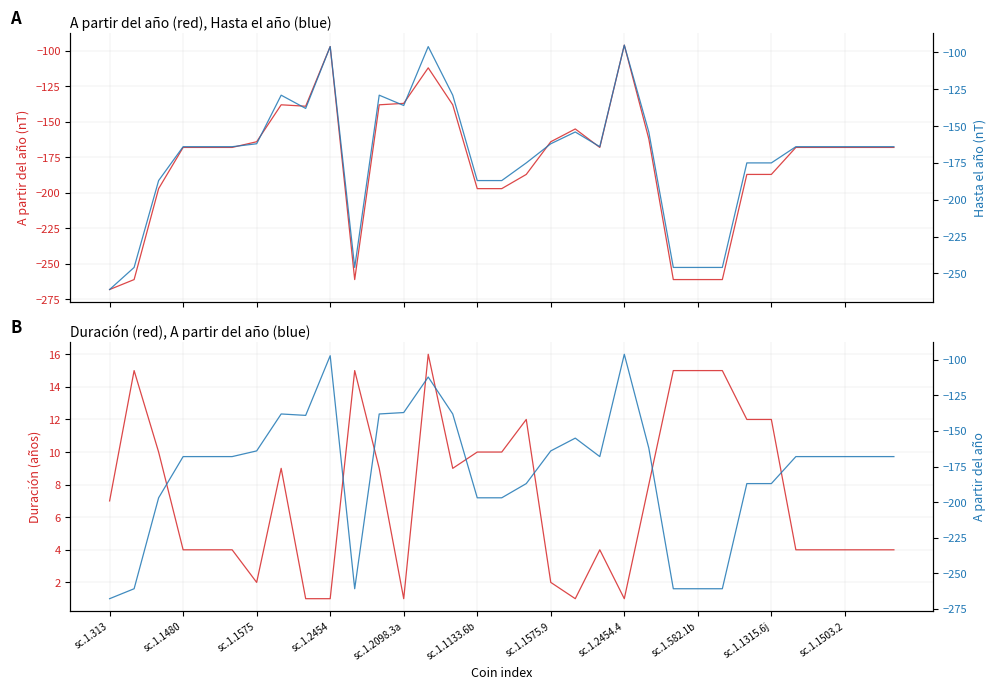

Which series changed the most between 13 and 14?

Hasta el año